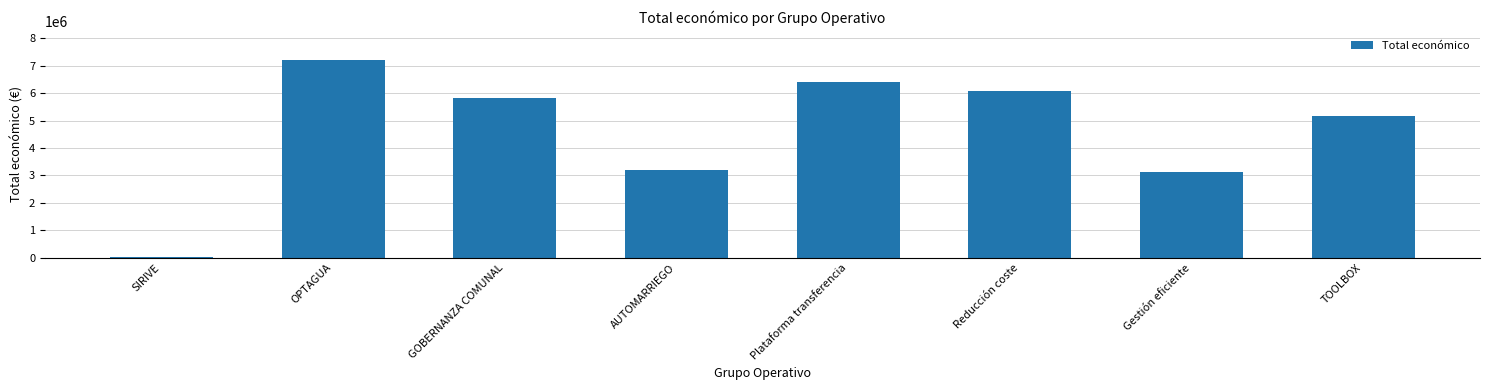

Reading right to left, transcribe all the data shown in this chart.

5163335	3114698	6062169	6401275	3180096	5819964	7187653	24017